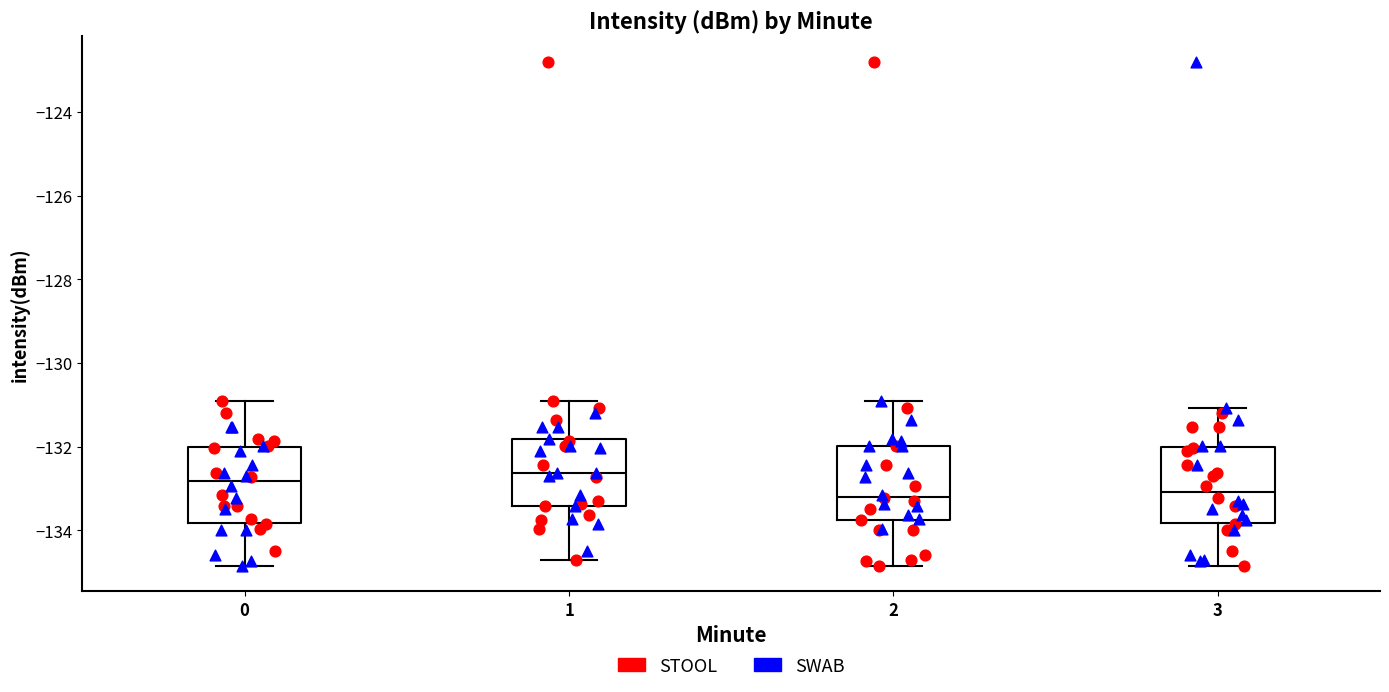

Reading left to right, transcribe this box plot: for each box, give where its median line is, the range the box spans, and where its two whiskers end, as read against the y-axis. The values are not printed on the chart, so give them approximately, as read against the axis.

0: median -132.8, box -133.8 to -132.0, whiskers -134.8 to -131.0
1: median -132.6, box -133.4 to -131.8, whiskers -134.8 to -131.0
2: median -133.2, box -133.8 to -132.0, whiskers -134.8 to -131.0
3: median -133.0, box -133.8 to -132.0, whiskers -134.8 to -131.0